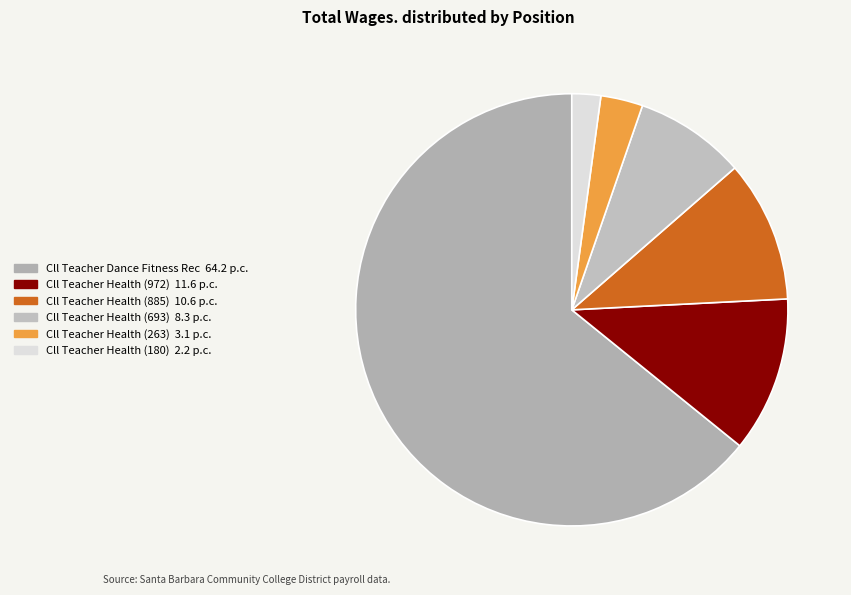

How many segments does this pie chart have?

6